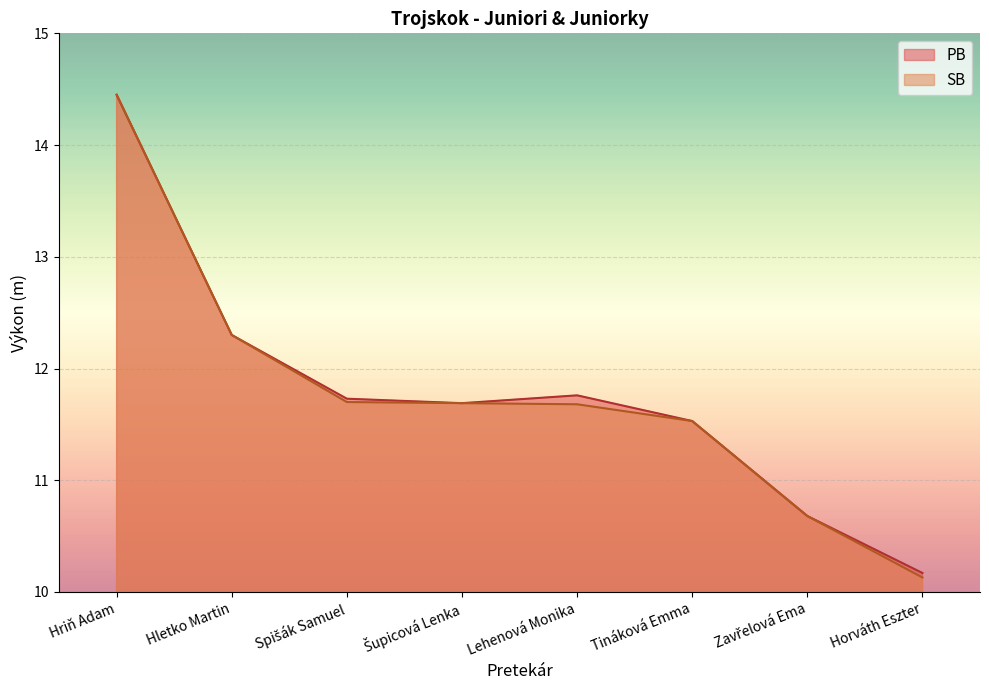

What is the label of the 7th point from the left?

Zavřelová Ema